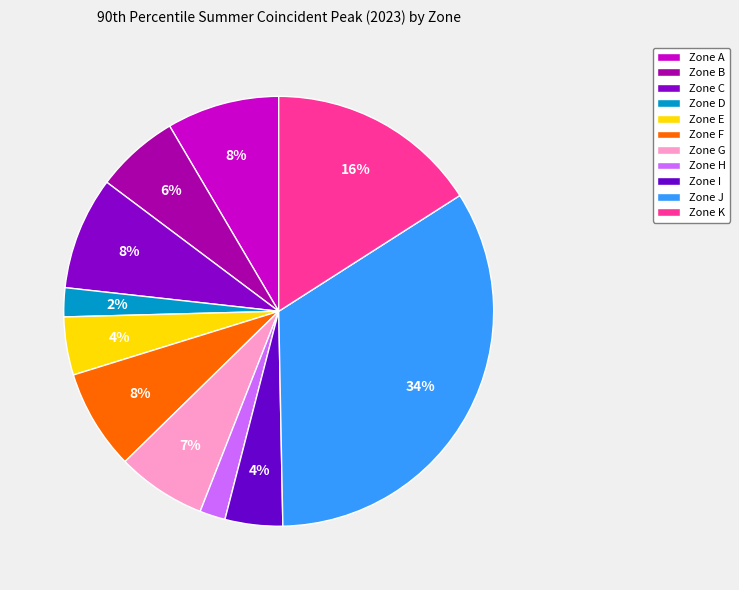

How many segments does this pie chart have?

11